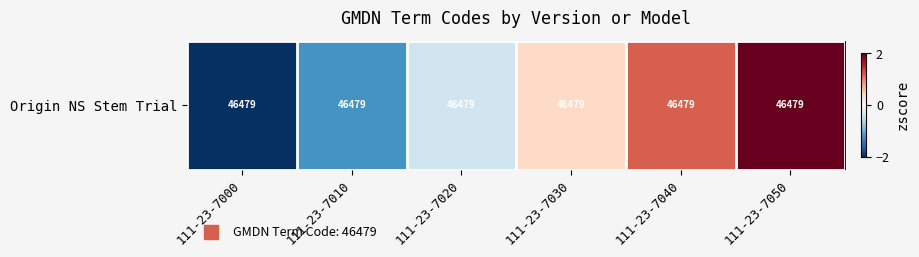

What is the change in value from 111-23-7000 to 111-23-7050?

+4.0